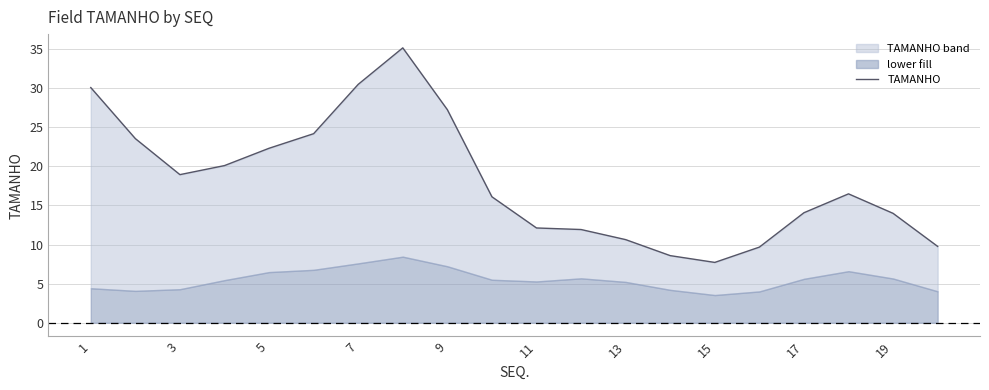

At which label does the data first exceed 16?

1